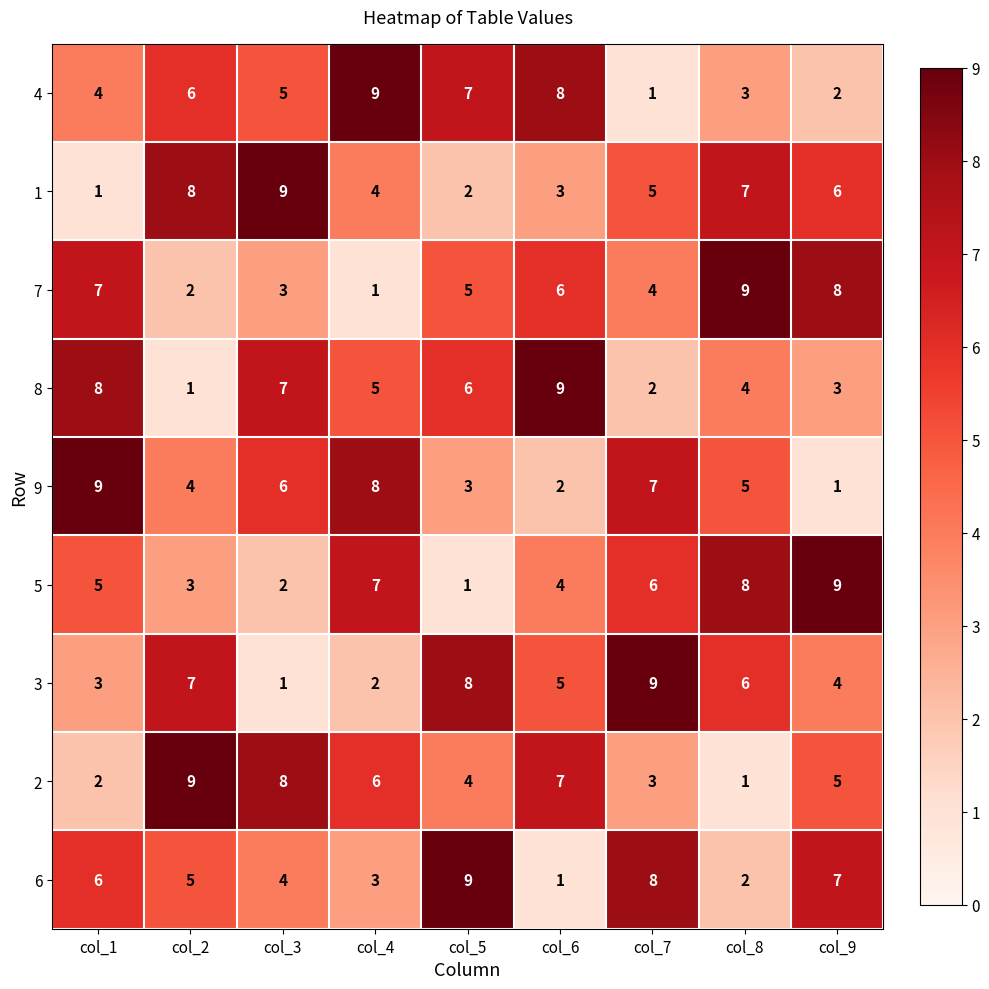

The 1 series shows 6 at col_4. True or false?

False